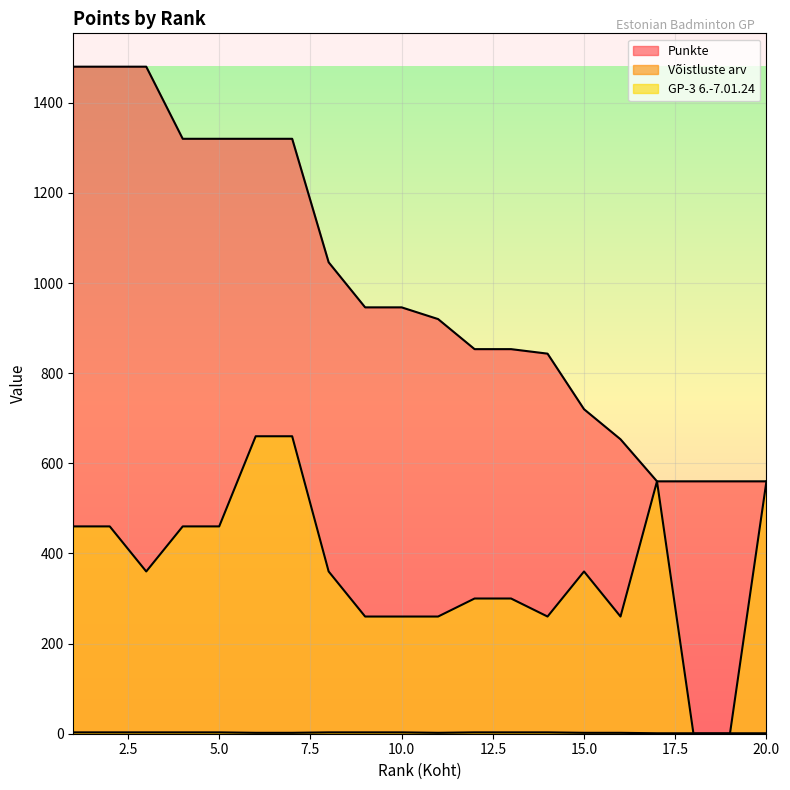

What is the value of the GP-3 6.-7.01.24 point at the 4th from the left?

460.0